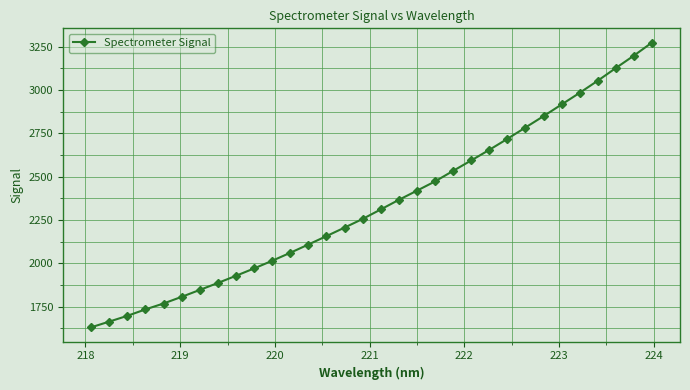

What is the average value?

2343.6